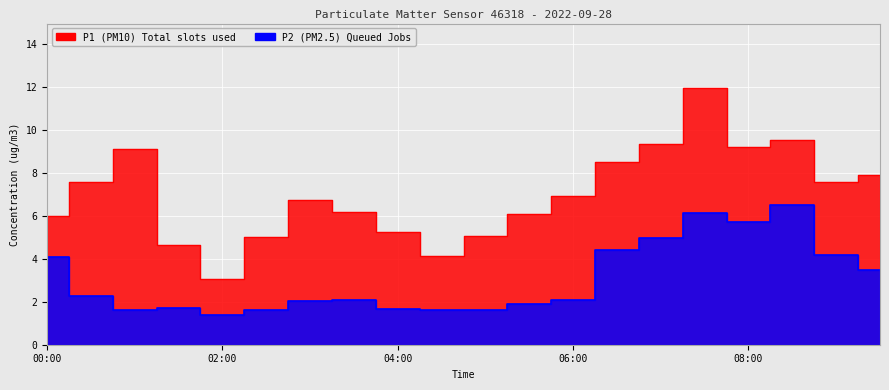

What are all the series names shown in the legend?

P1, P2